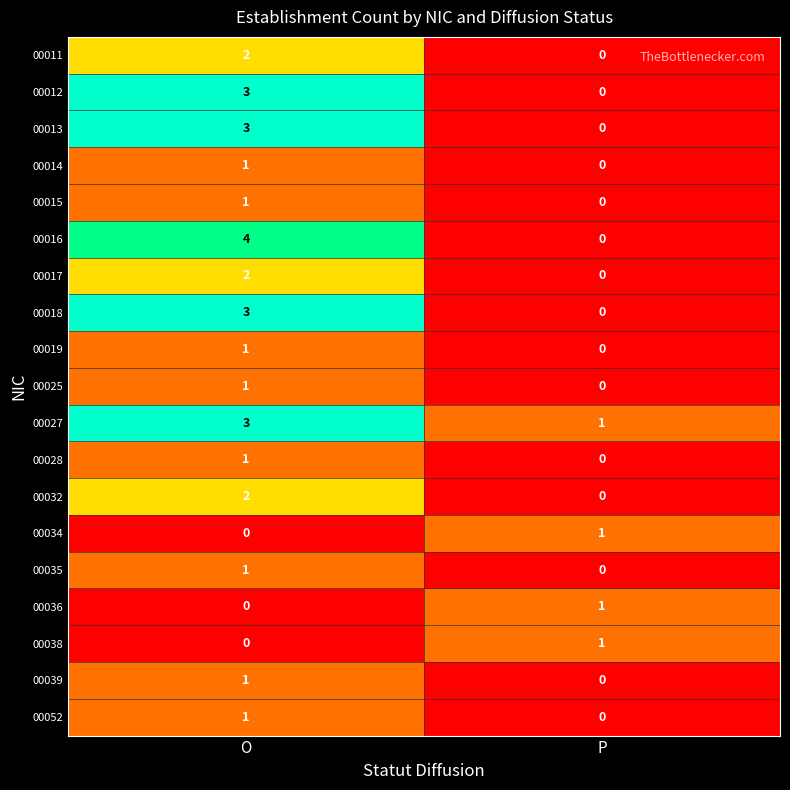

Is it true that 00039 equals 0 at P?

True